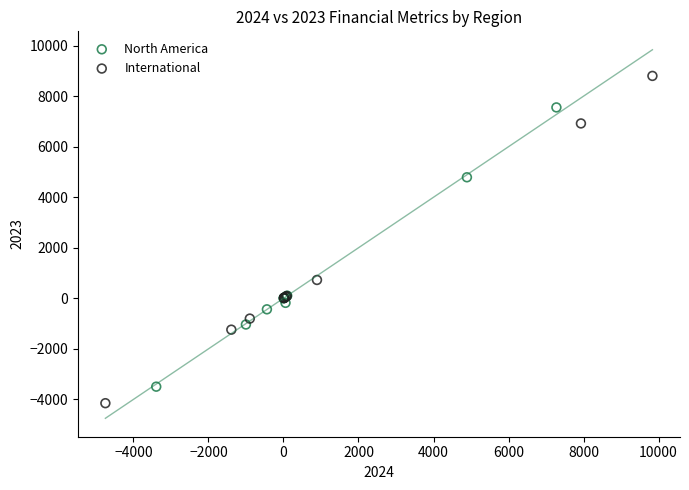

Which series has the widest spread of Y values?

International